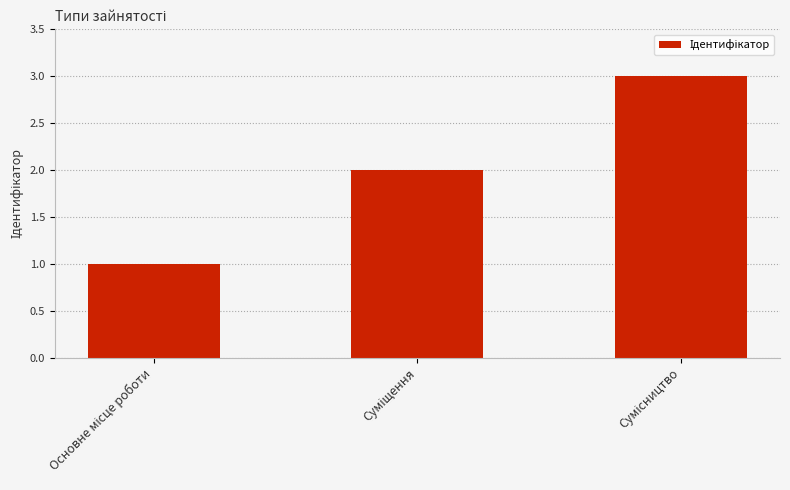

What is the average value?

2